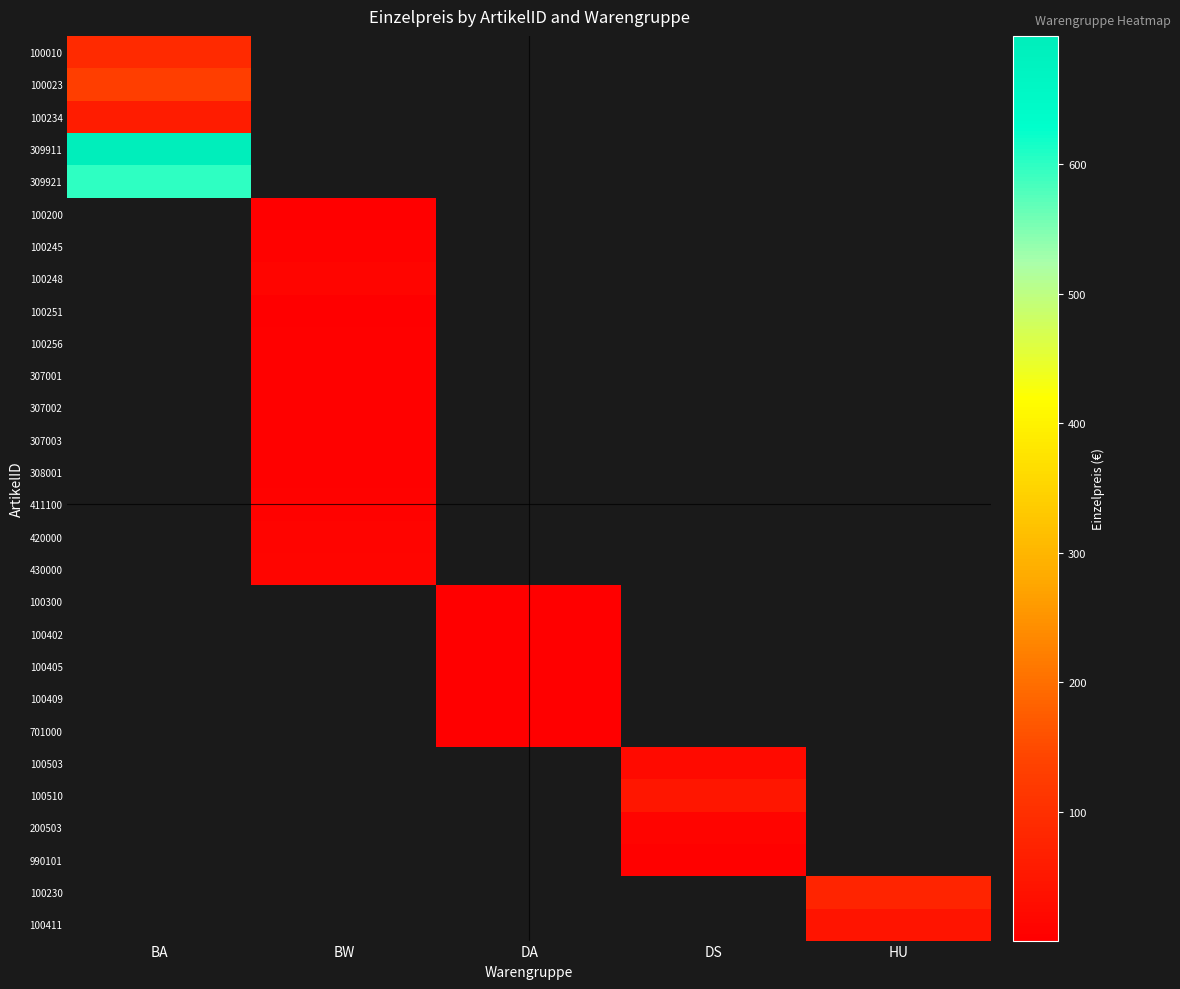

How many data points does each series have?

5